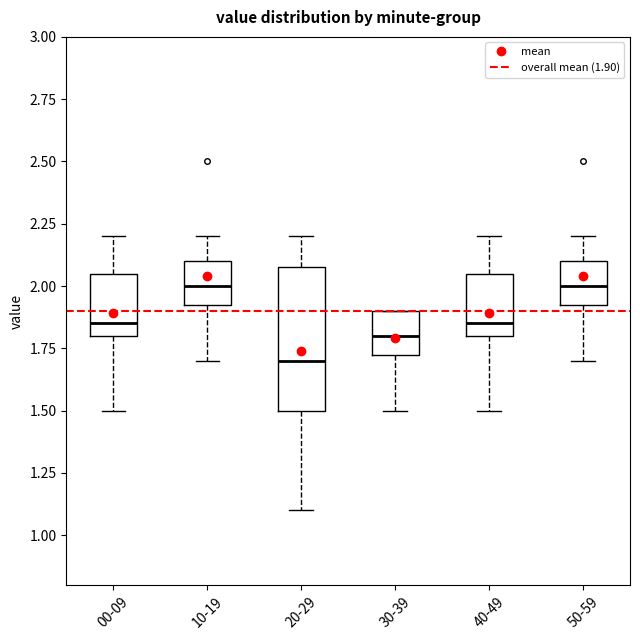

Which box has the lowest median line?

20-29